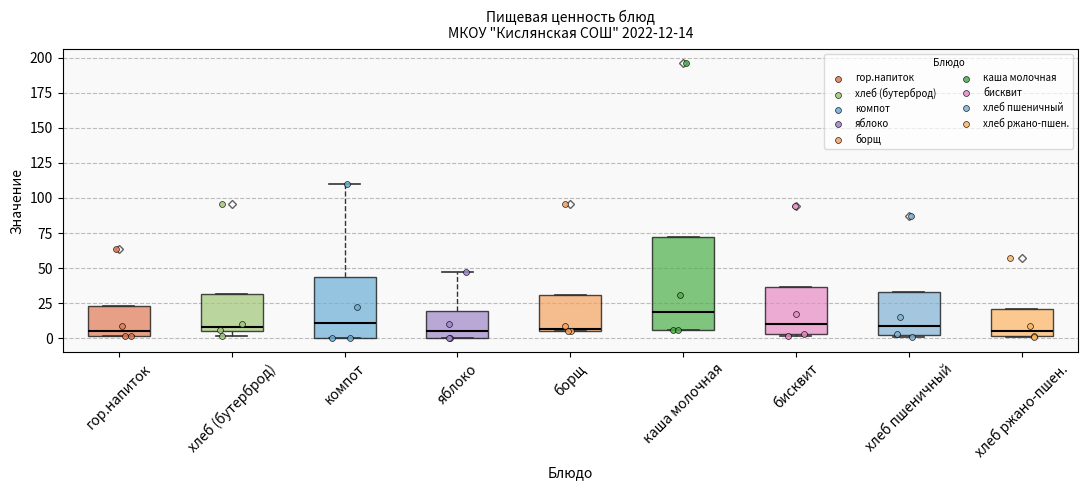

Which box is the tallest, from its lower edge to its upper edge?

каша молочная